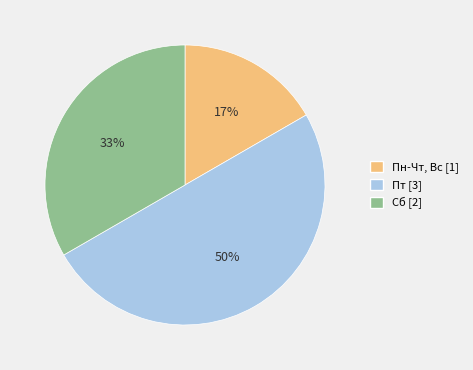

Which has a higher value, Сб or Пт?

Пт